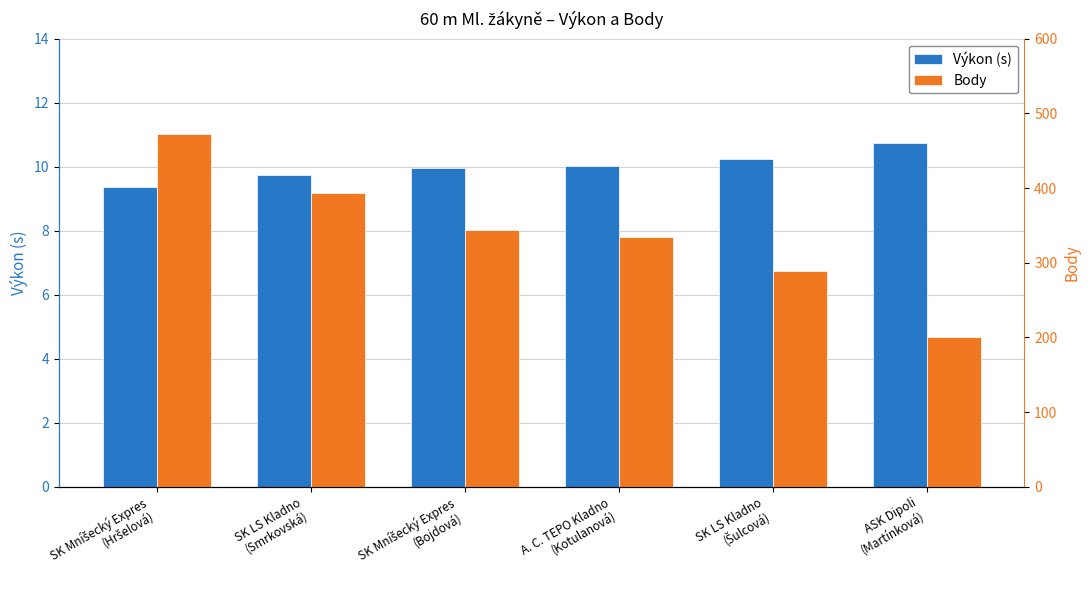

What is the sum of all Výkon (s) values?

60.1